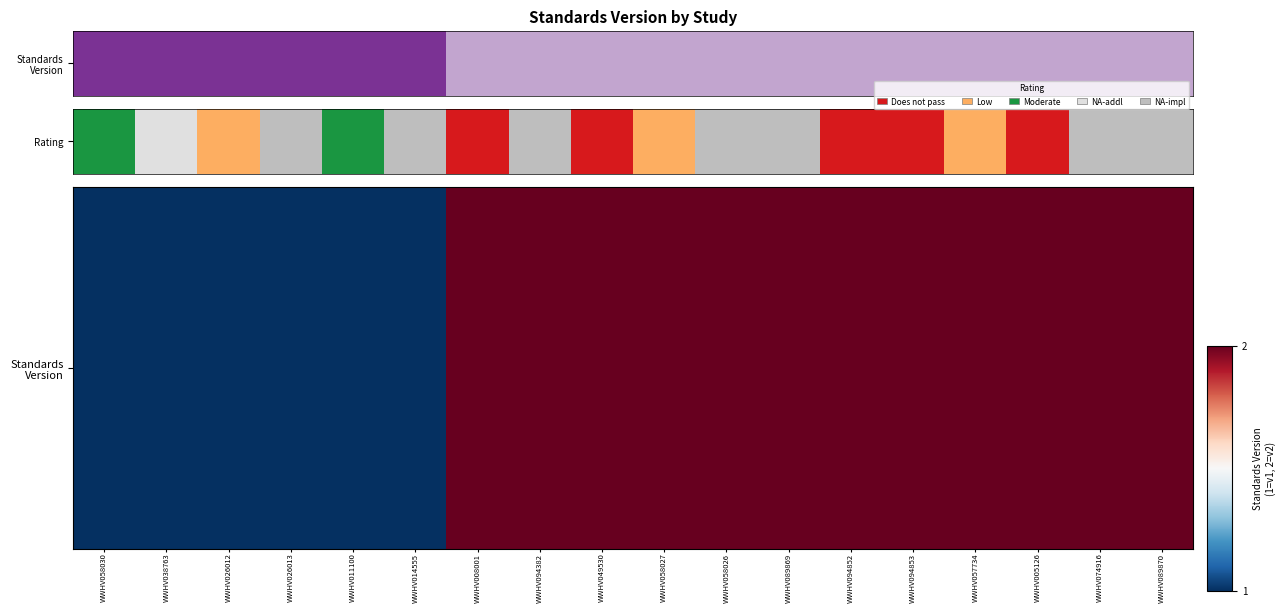

Between WWHV058027 and WWHV005126, which is larger?

WWHV058027